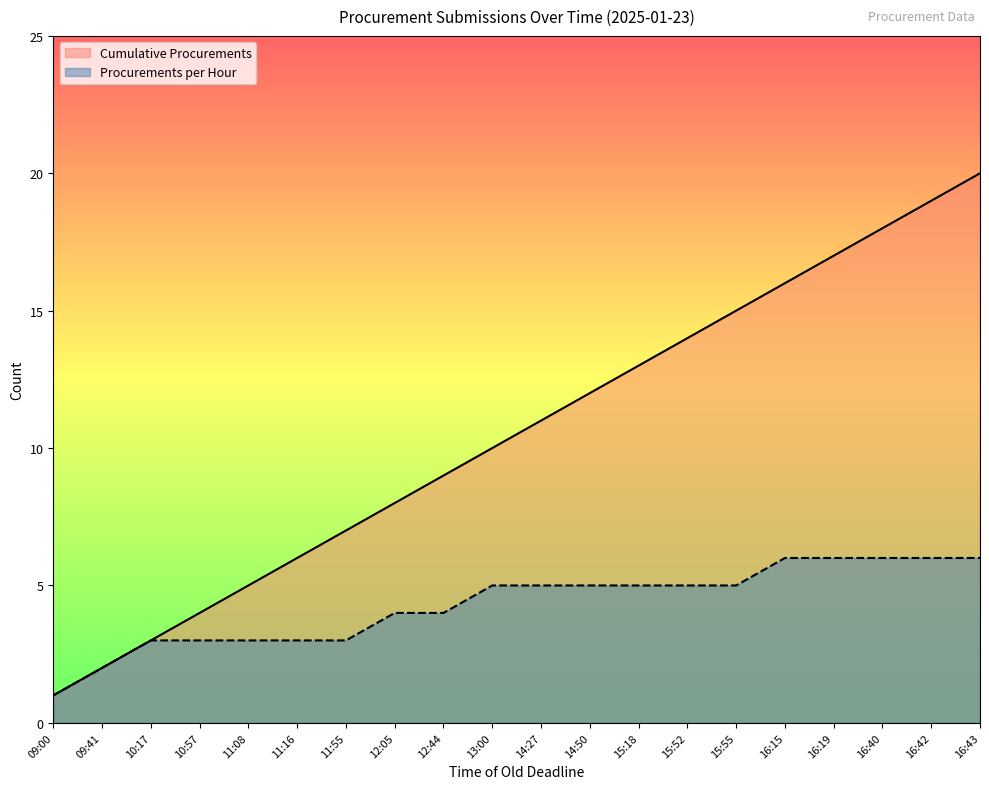

What is the sum of all Procurements per Hour values?

86